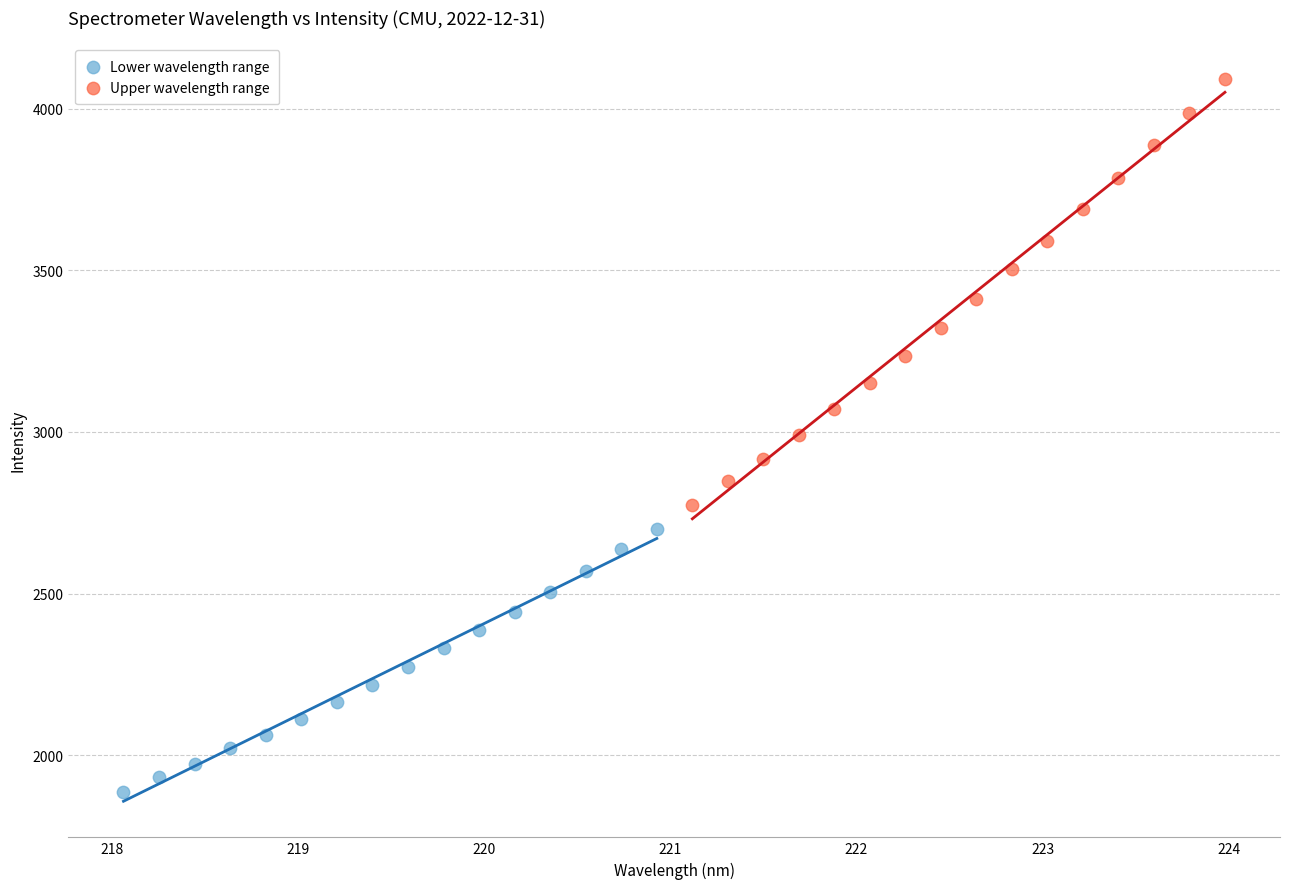

Which series reaches the maximum Y coordinate?

Upper wavelength range